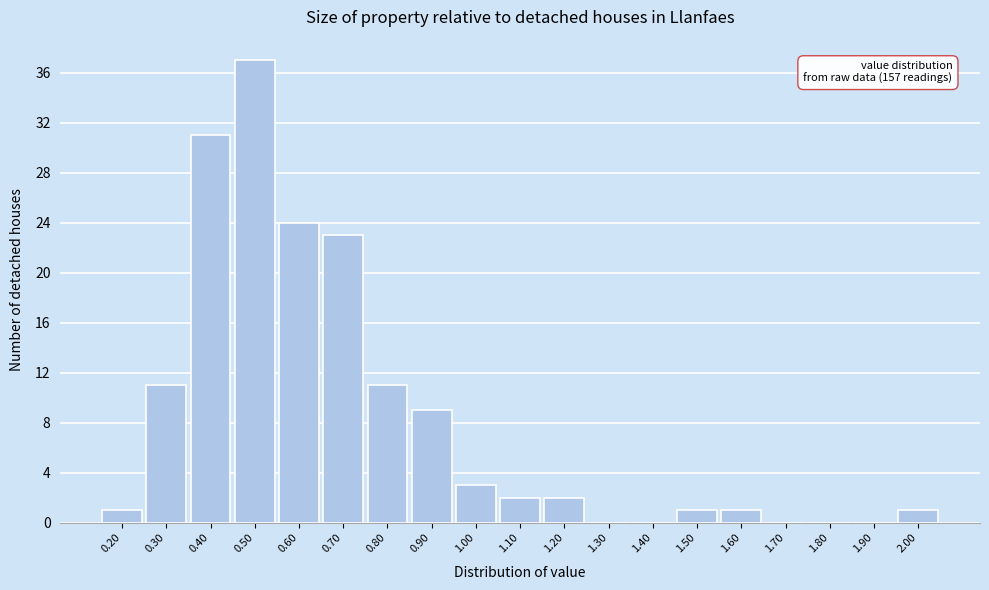

Reading left to right, extract all data points from this chart.

0.20=1	0.30=11	0.40=31	0.50=37	0.60=24	0.70=23	0.80=11	0.90=9	1.00=3	1.10=2	1.20=2	1.30=0	1.40=0	1.50=1	1.60=1	1.70=0	1.80=0	1.90=0	2.00=1